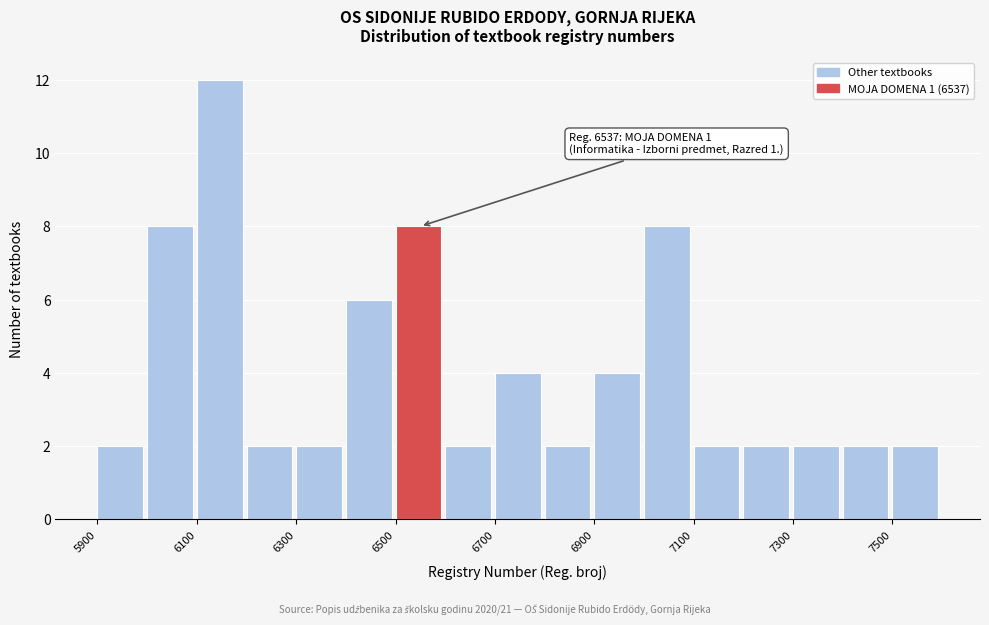

Over which range of the x-axis is the bar tallest?

6100 to 6200